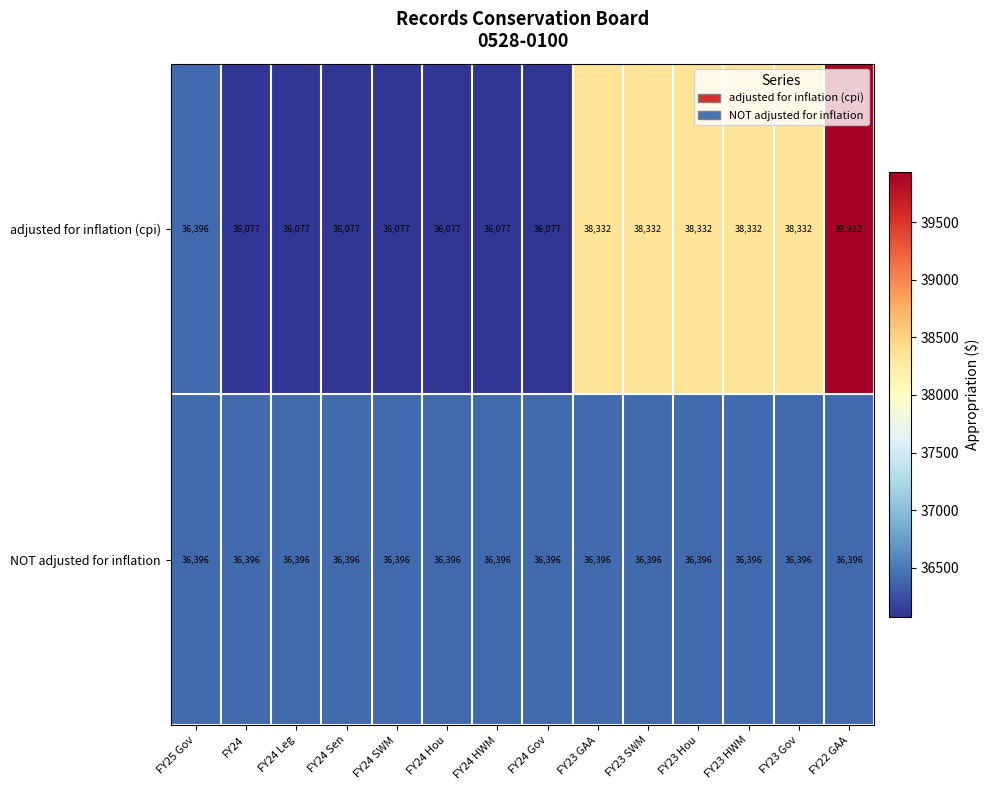

Is it true that adjusted for inflation (cpi) equals 36077 at FY24 Gov?

True